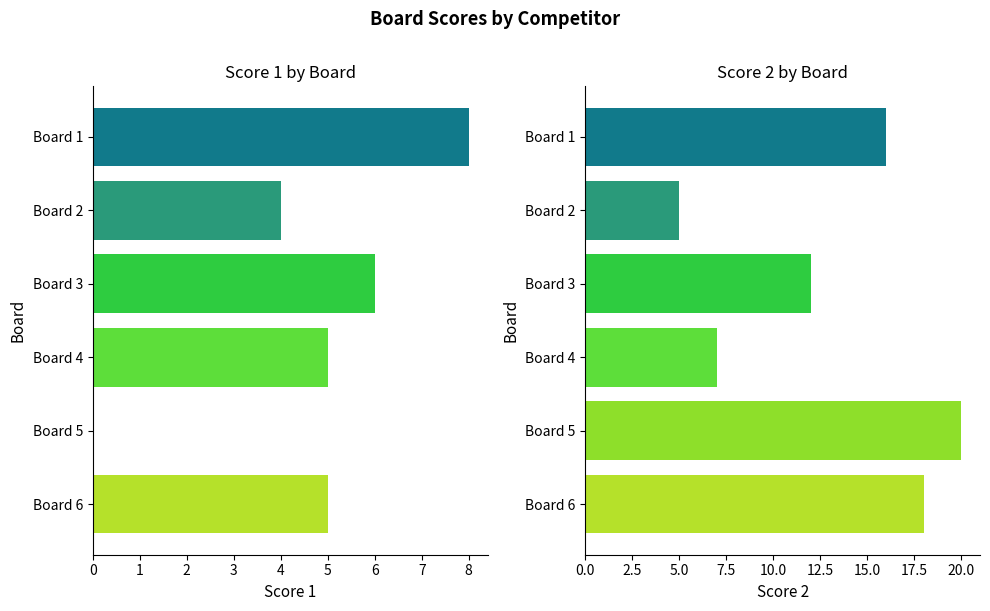

What is the sum of the Score 1 values at Board 6 and Board 4?

10